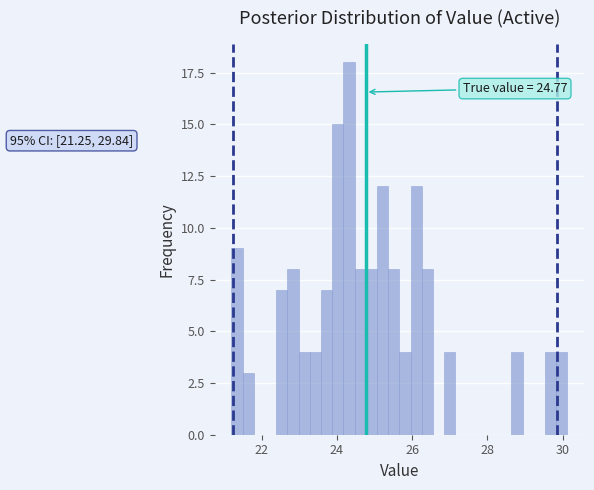

Read against the x-axis, roughly where is the centre of the tallest bar?

24.4